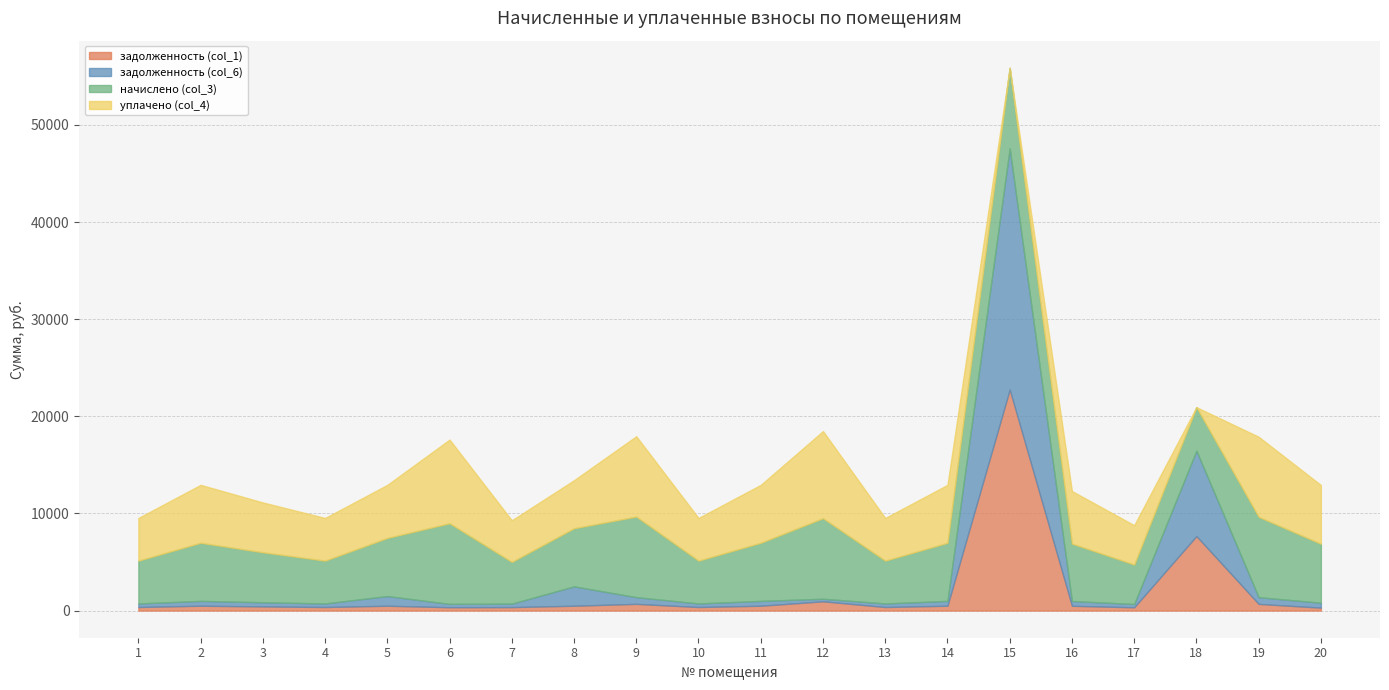

Reading right to left, transcribe all the data shown in this chart.

задолженность (col_1): 20=303.5	19=689.5	18=7672.4	17=338.6	16=492.5	15=22758.0	14=498.6	13=367.3	12=953.8	11=498.6	10=367.3	9=691.5	8=498.6	7=358.1	6=345.8	5=498.6	4=367.3	3=428.9	2=498.6	1=367.3
задолженность (col_6): 20=505.8	19=689.5	18=8792.8	17=338.6	16=492.5	15=24832.5	14=498.6	13=367.3	12=262.3	11=498.6	10=367.3	9=691.5	8=1994.6	7=358.1	6=345.8	5=997.3	4=367.3	3=428.5	2=498.6	1=367.3
начислено (col_3): 20=6069.8	19=8273.6	18=4481.5	17=4063.0	16=5909.8	15=8298.2	14=5983.7	13=4407.7	12=8298.2	11=5983.7	10=4407.7	9=8298.2	8=5983.7	7=4296.8	6=8298.2	5=5983.7	4=4407.7	3=5146.4	2=5983.7	1=4407.7
уплачено (col_4): 20=6050.6	19=8247.4	18=0.0	17=4050.1	16=5417.3	15=0.0	14=5964.7	13=4393.8	12=8969.7	11=5964.7	10=4393.8	9=8272.0	8=4948.5	7=4283.2	6=8617.7	5=5466.1	4=4393.8	3=5130.5	2=5964.7	1=4393.8